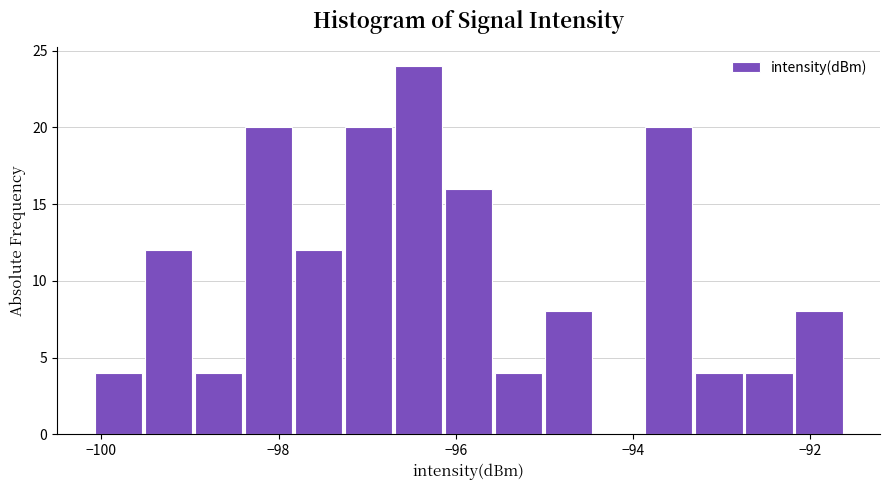

Read against the x-axis, roughly where is the centre of the tallest bar?

-96.4